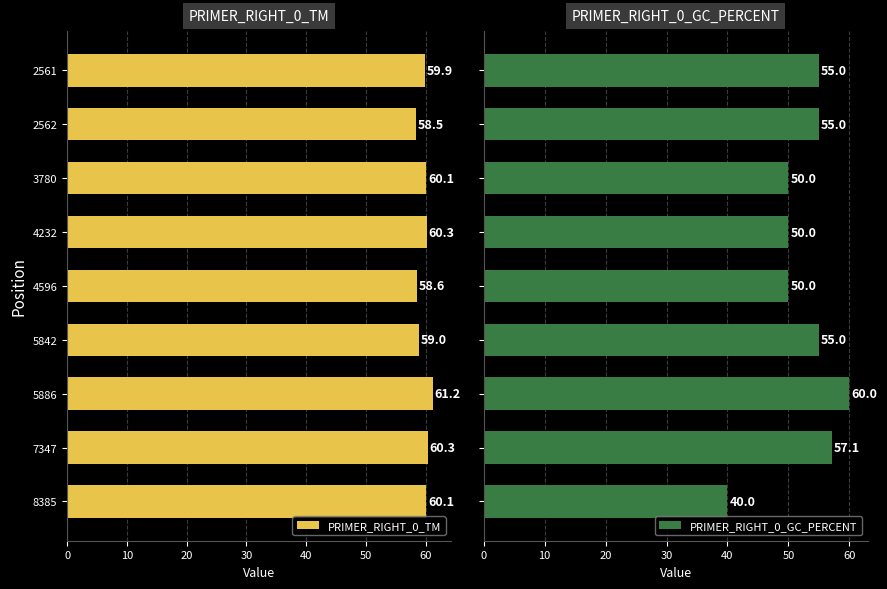

Reading left to right, extract all data points from this chart.

PRIMER_RIGHT_0_TM: 59.9	58.5	60.1	60.3	58.6	59.0	61.2	60.3	60.1
PRIMER_RIGHT_0_GC_PERCENT: 55.0	55.0	50.0	50.0	50.0	55.0	60.0	57.1	40.0